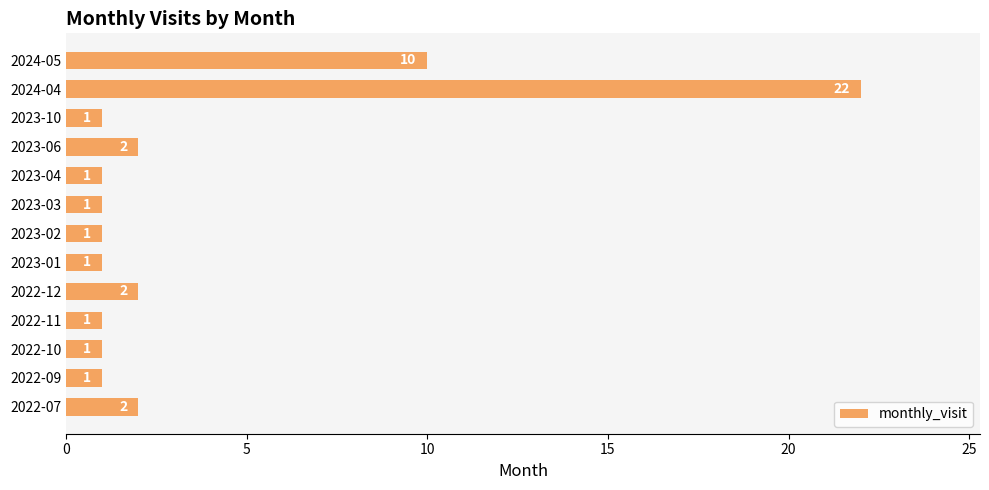

What is the change in value from 2022-09 to 2022-12?

+1